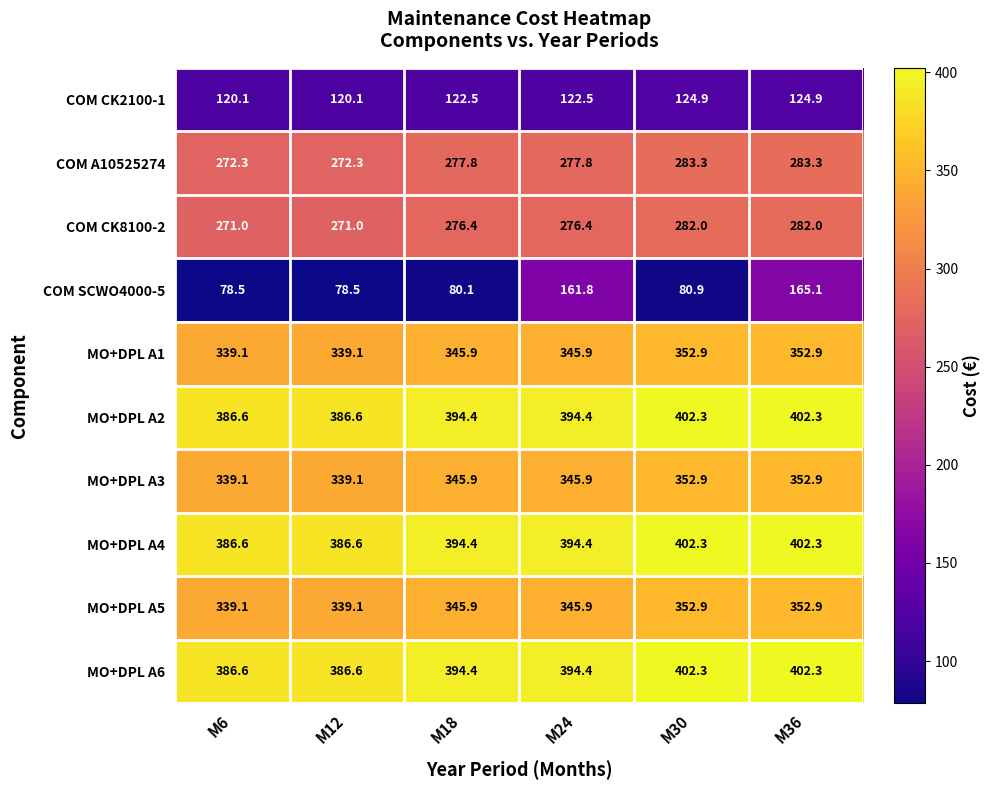

Is the value of MO+DPL A4 at M18 greater than the value of COM CK2100-1 at M24?

Yes